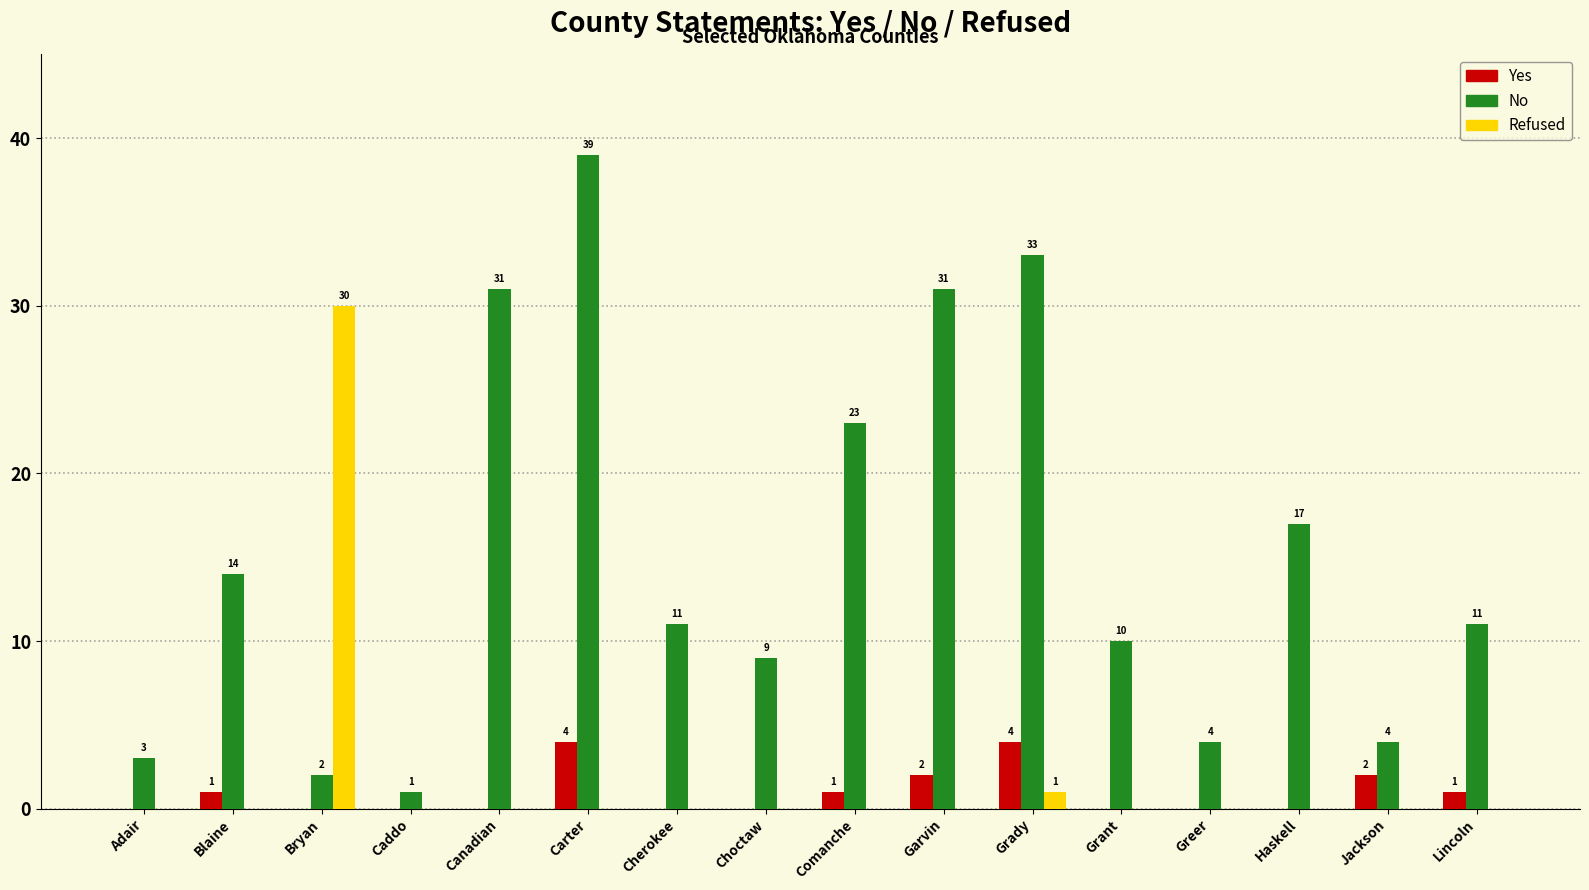

What is the sum of all Yes values?

15